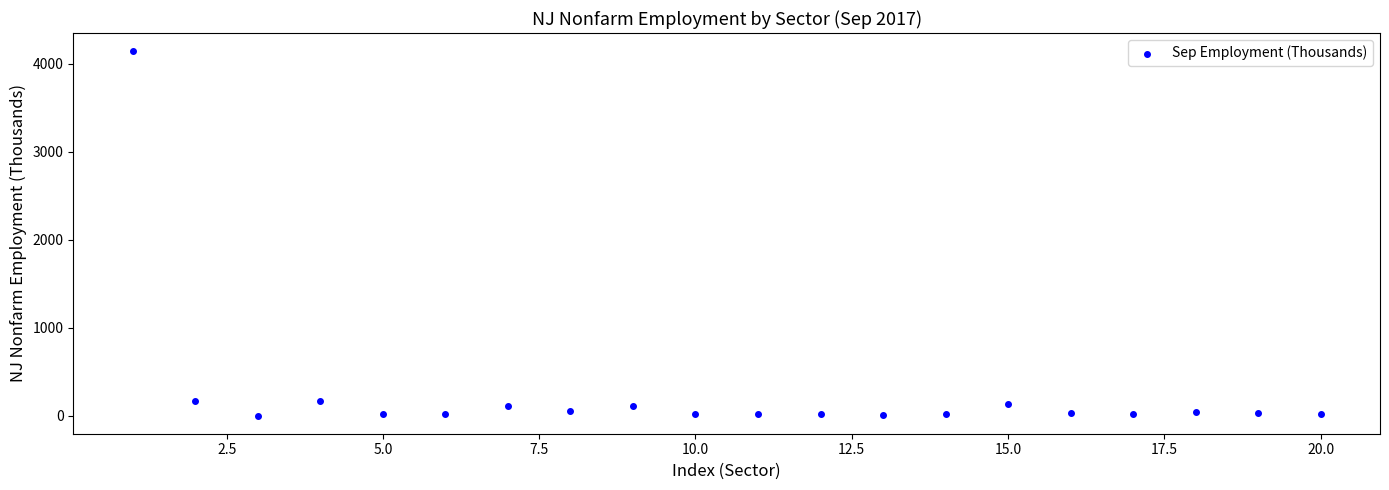

What is the range of Y values (max minus min)?

4141.1